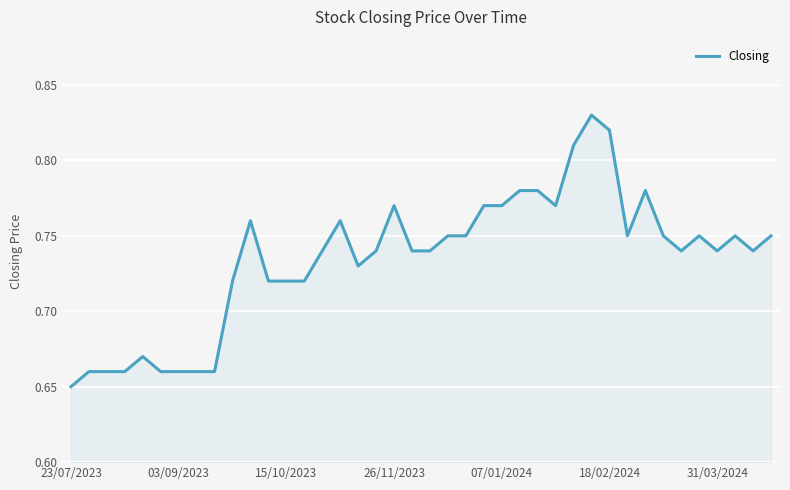

What is the value of the 16th point from the left?

0.8